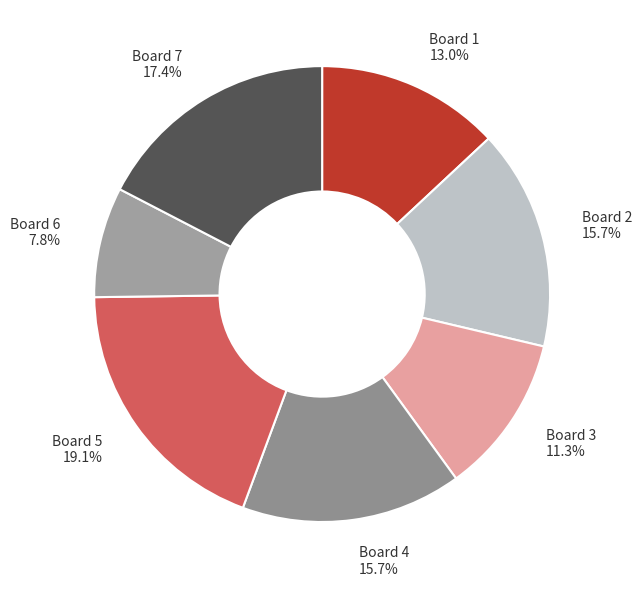

To the nearest percent, what percentage of the pie is Board 2?

16%